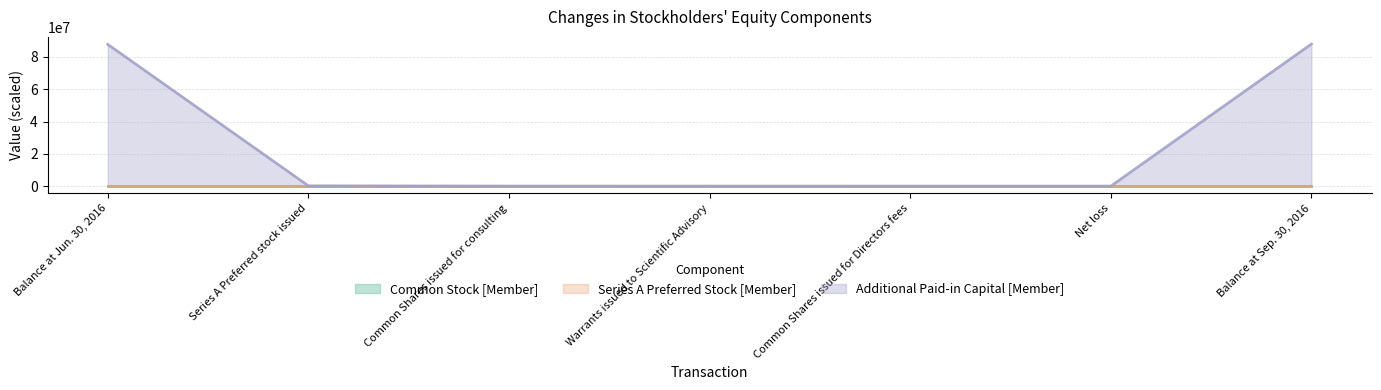

What is the sum of all Series A Preferred Stock [Member] values?

0.8